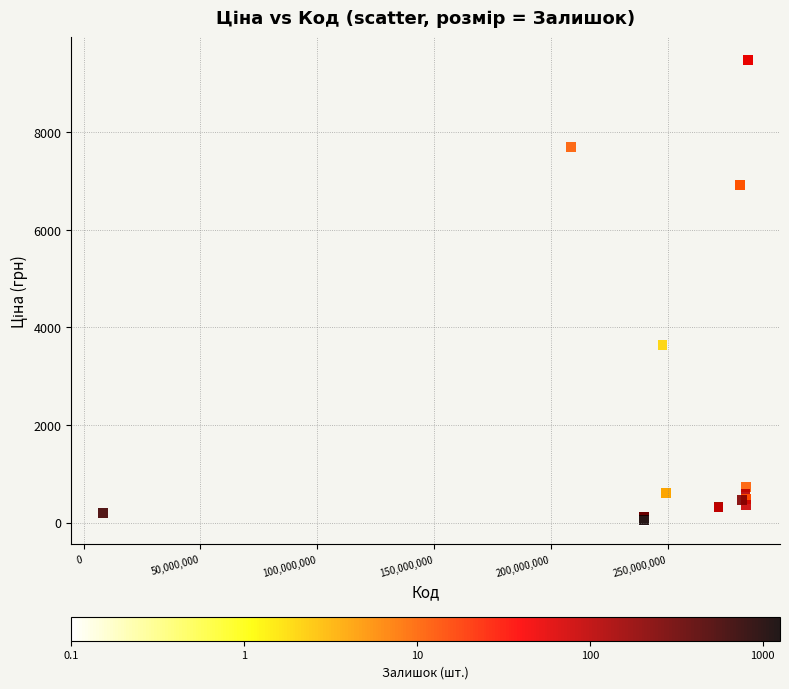

What Y value in the scatter plot is closest to 4756?

3646.5